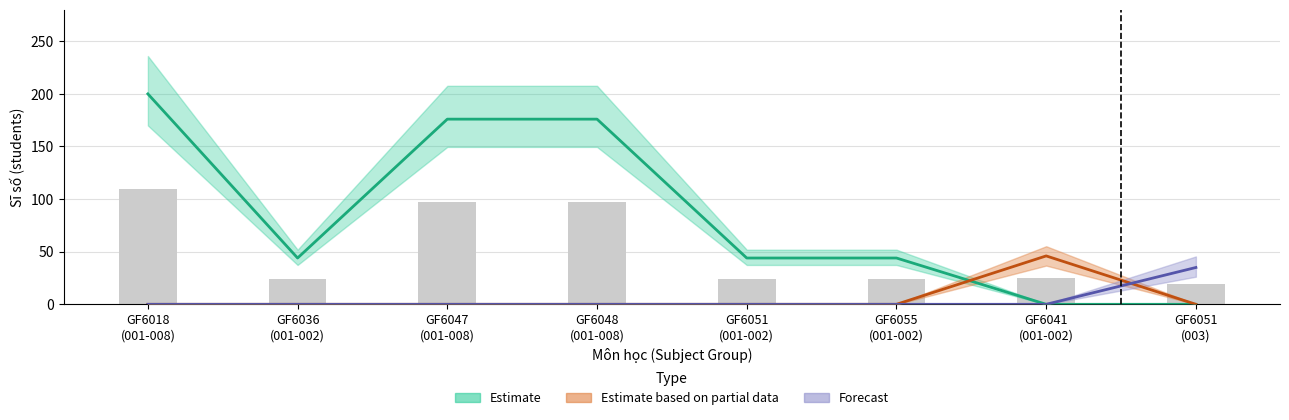

What position from the right is GF6036
(001-002)?

7